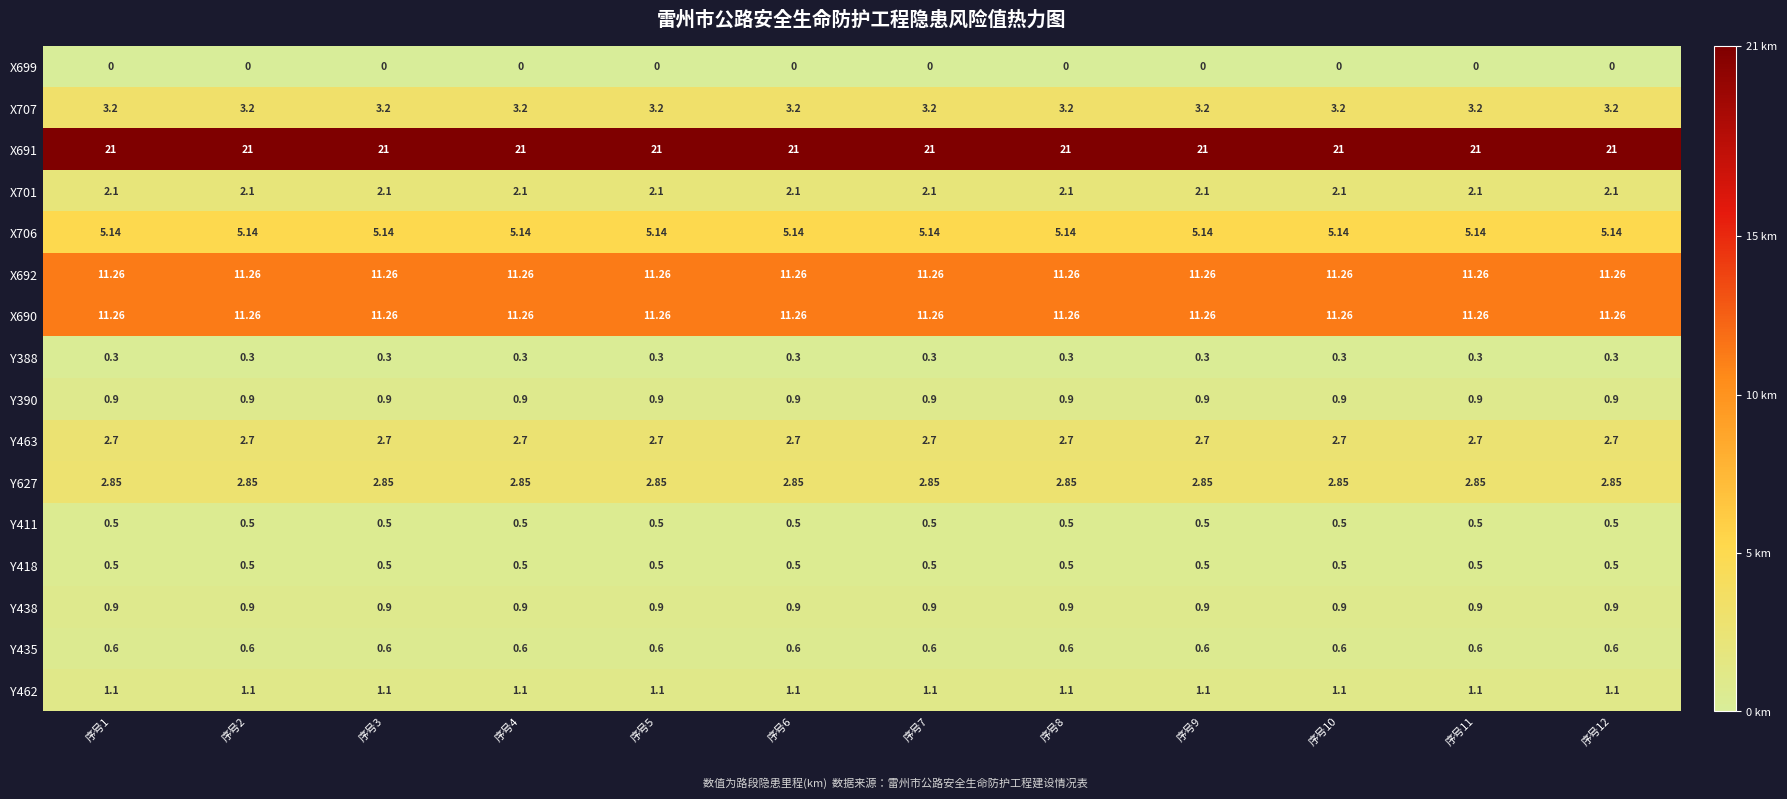

Is the value of Y390 at 序号10 greater than the value of Y627 at 序号7?

No